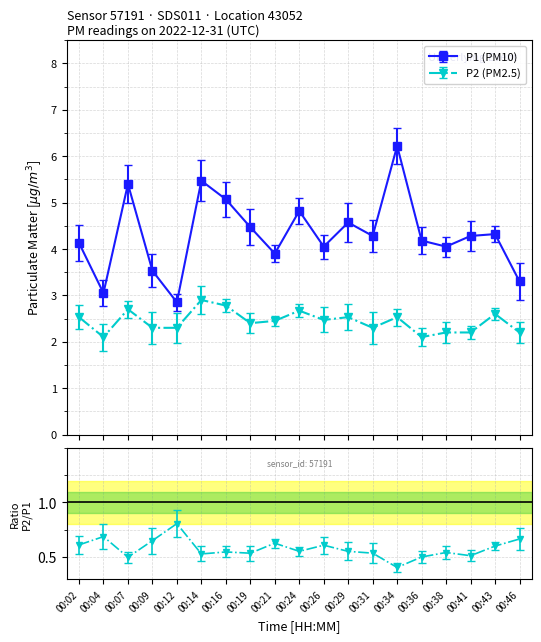

In P2, how many points are higher than both neighbors (excluding endpoints)?

6